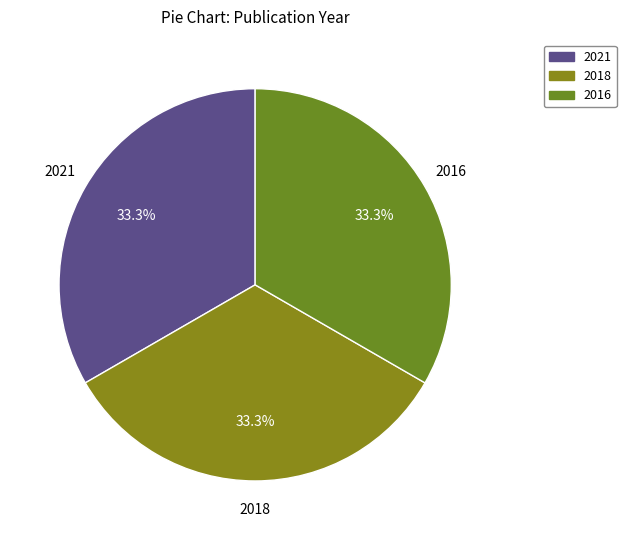

Does any single category account for the majority?

No